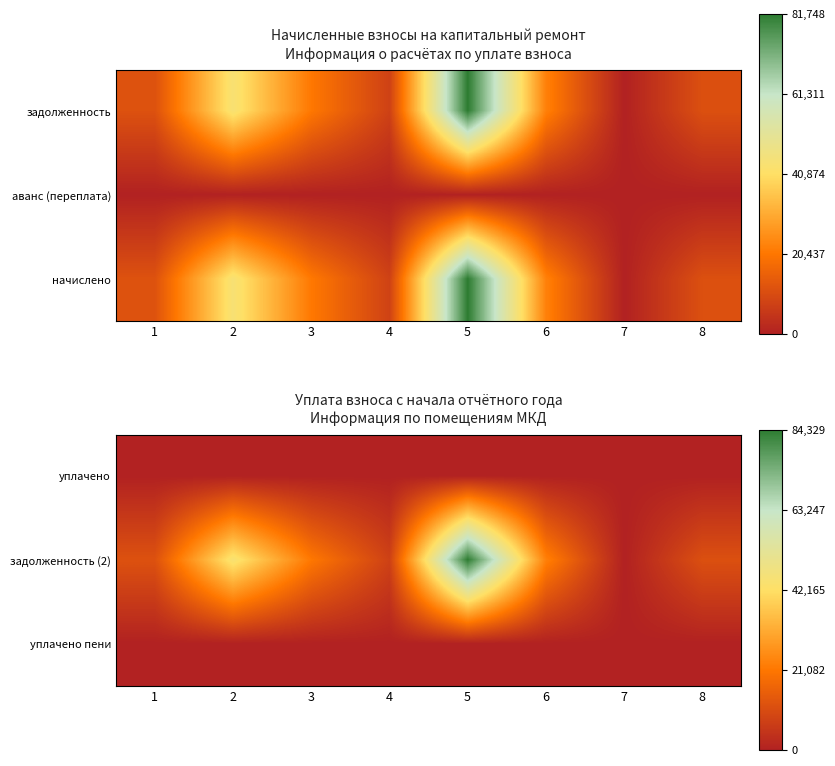

Which series changed the most between 2 and 6?

задолженность (2)